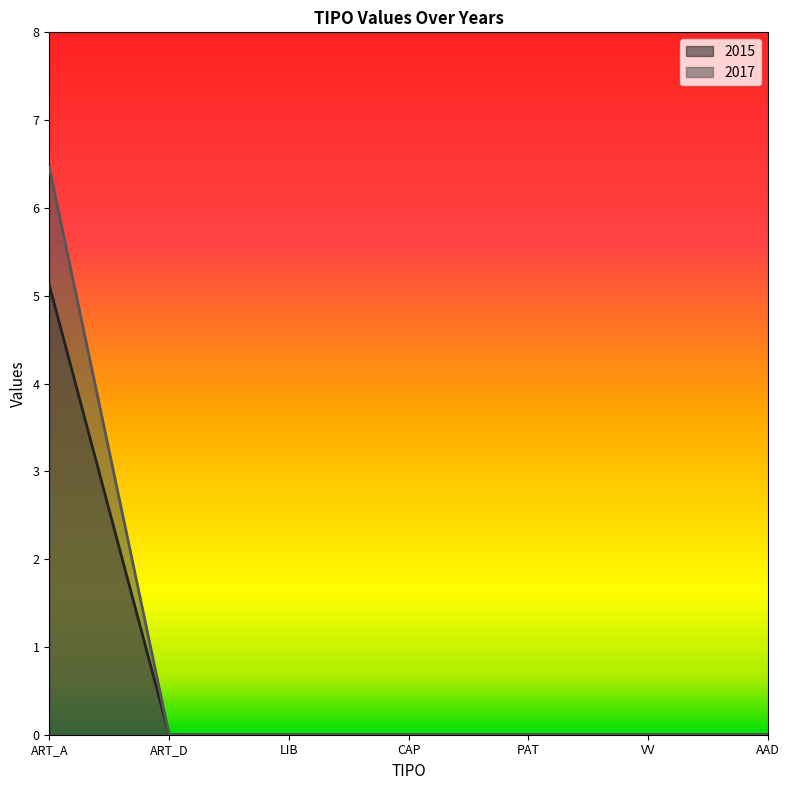

Reading right to left, transcribe all the data shown in this chart.

2015: 0.0	0.0	0.0	0.0	0.0	0.0	5.1
2017: 0.0	0.0	0.0	0.0	0.0	0.0	6.5